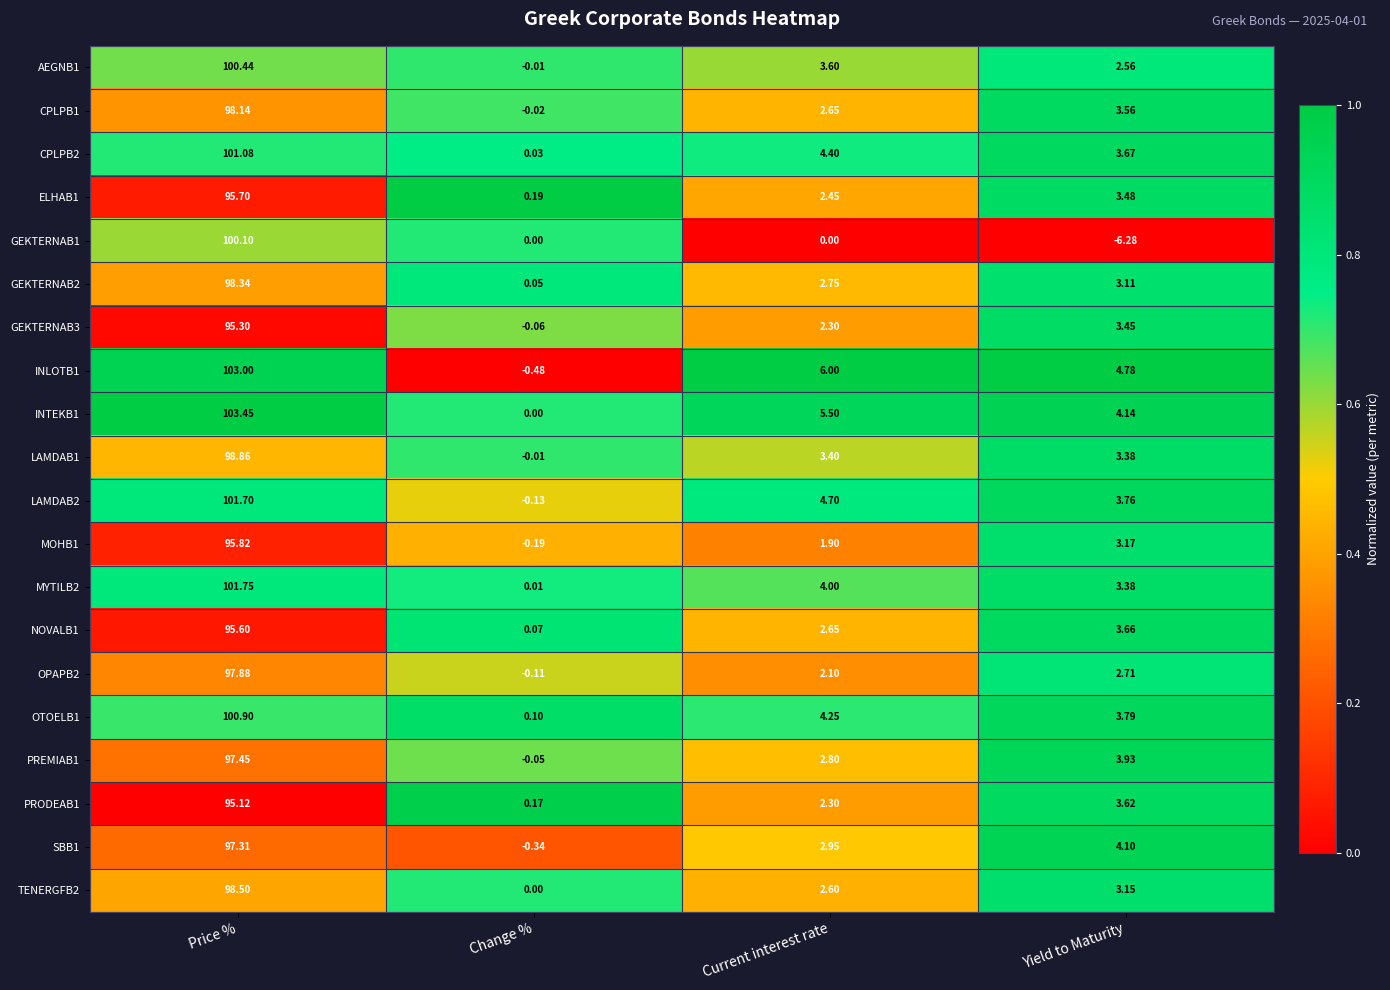

Between Price % and Yield to Maturity, which series saw the biggest shift?

GEKTERNAB1